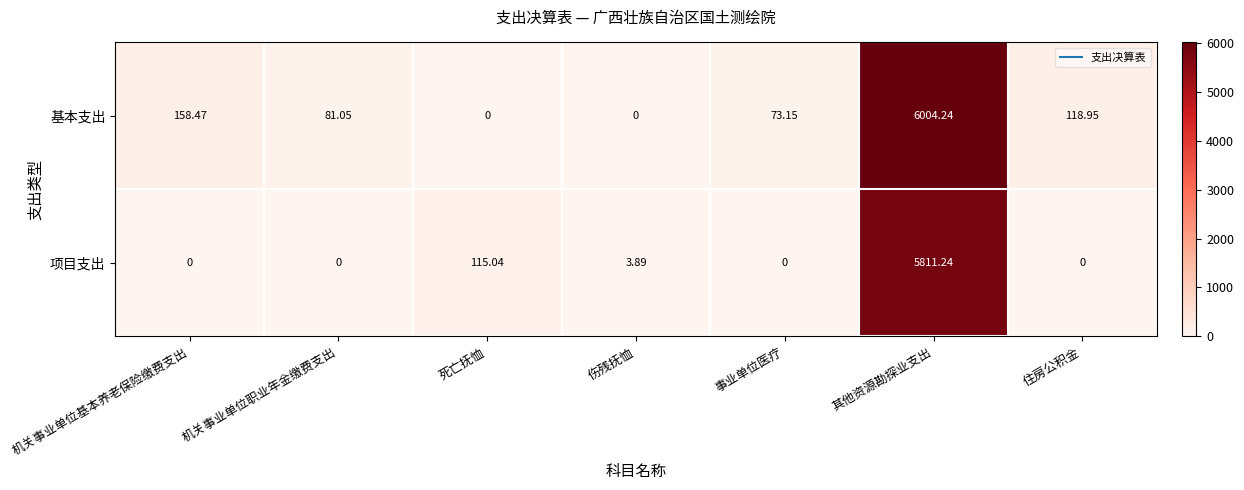

Rank the series at 其他资源勘探业支出 from highest to lowest value.

基本支出, 项目支出